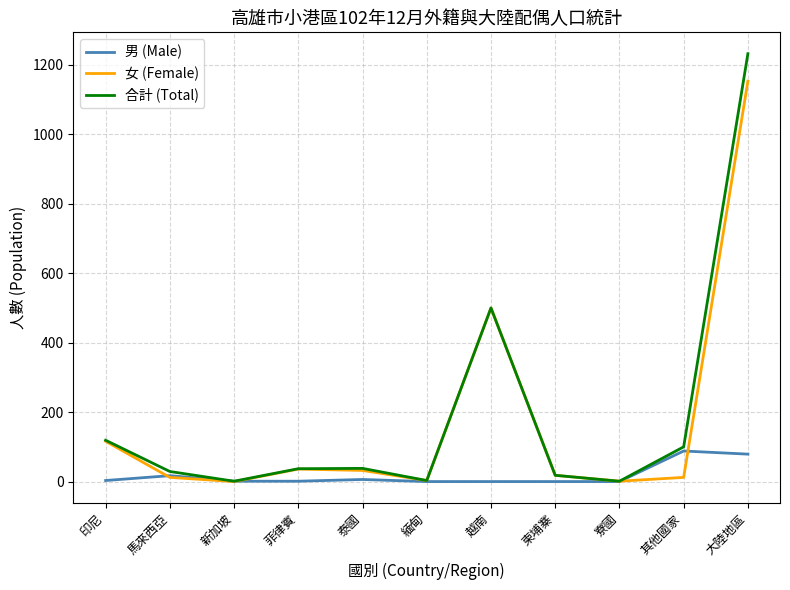

Is this an area chart (filled region under the line)?

No